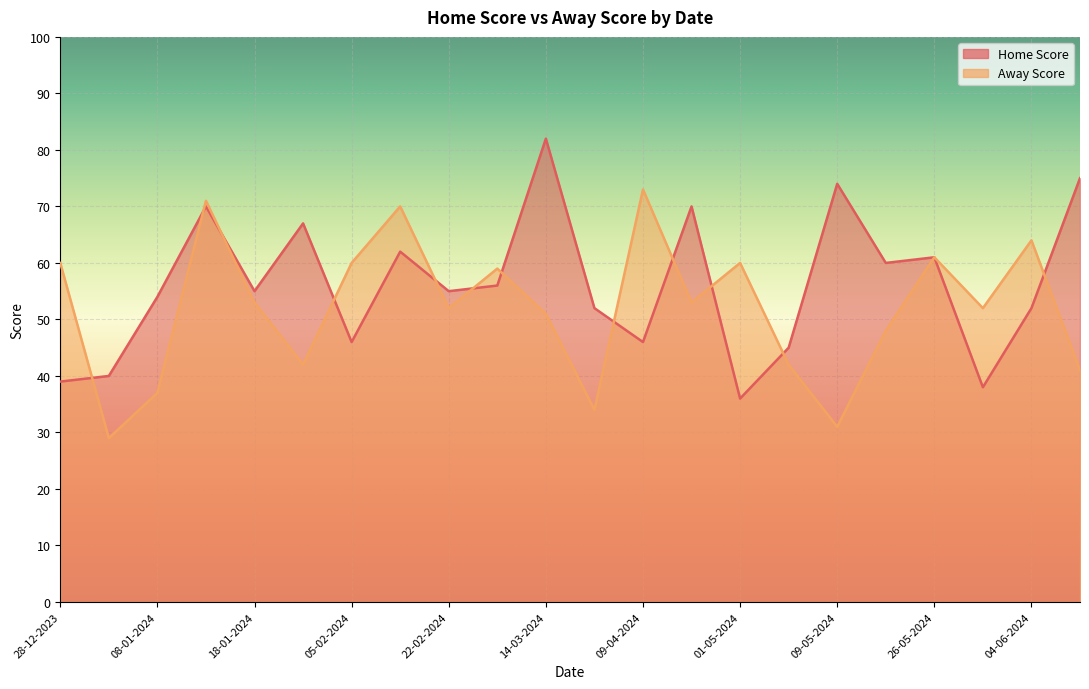

What is the value of the Away Score point at the 19th from the left?

61